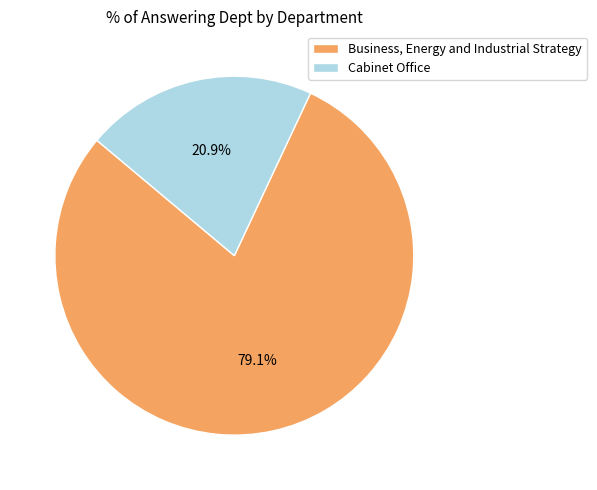

Which slice is the smallest?

Cabinet Office